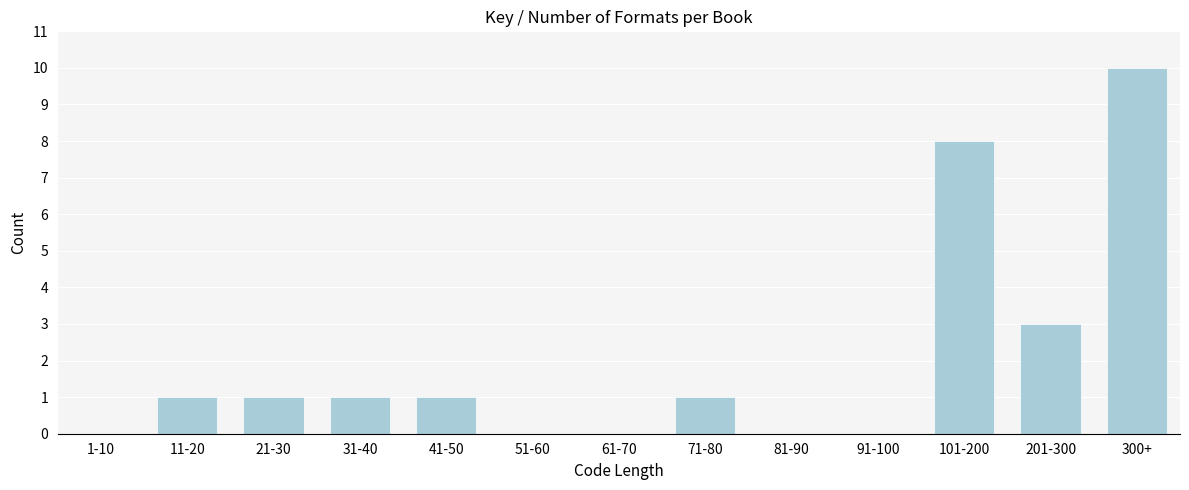

Reading left to right, transcribe all the data shown in this chart.

1-10=0	11-20=1	21-30=1	31-40=1	41-50=1	51-60=0	61-70=0	71-80=1	81-90=0	91-100=0	101-200=8	201-300=3	300+=10